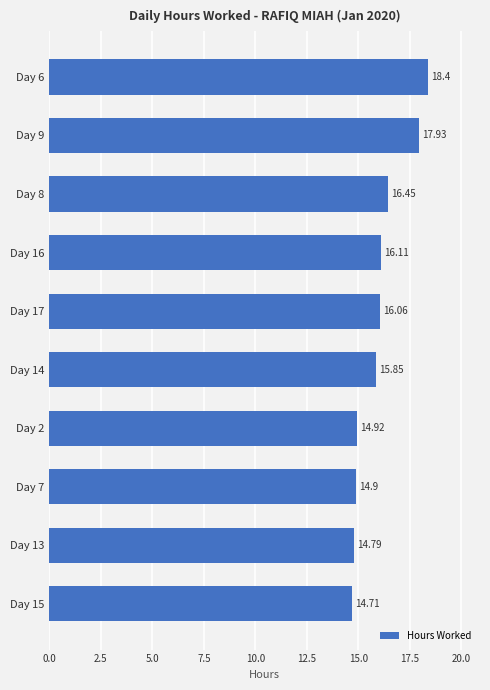

Does the chart contain any negative values?

No